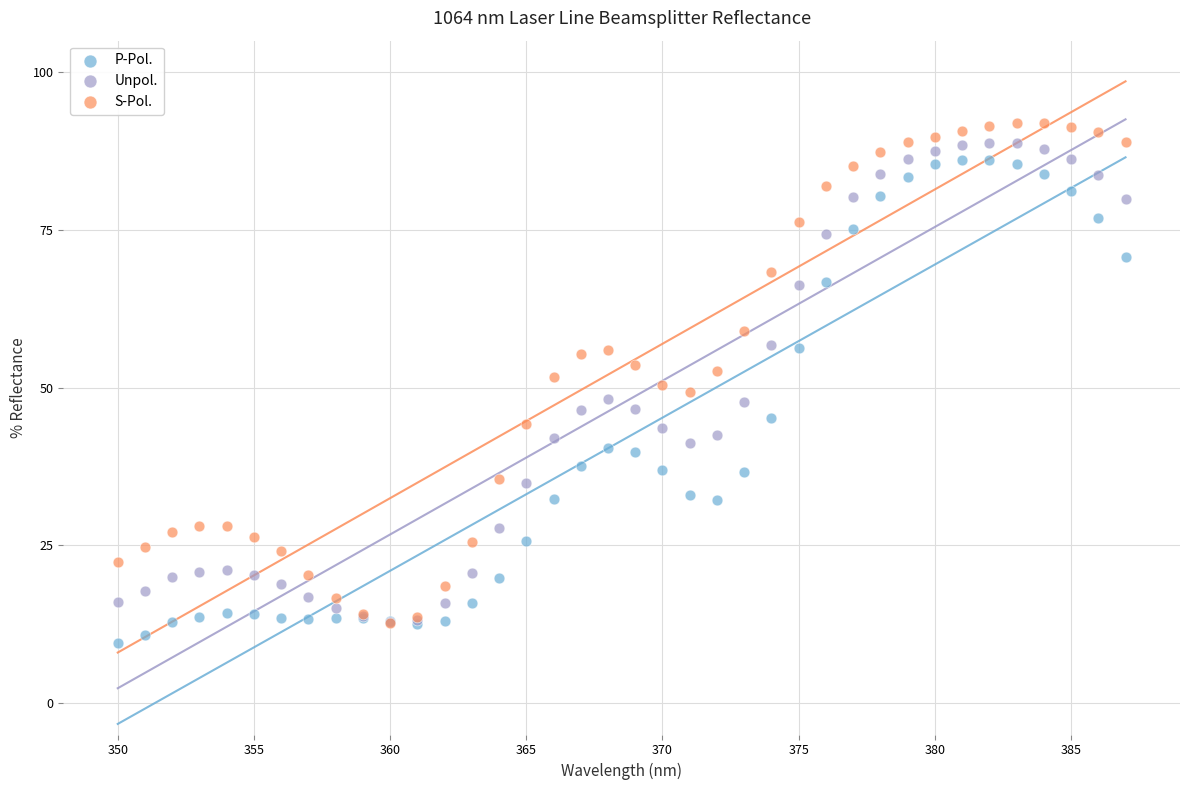

Which series has the largest Y range (max minus min)?

S-Pol.